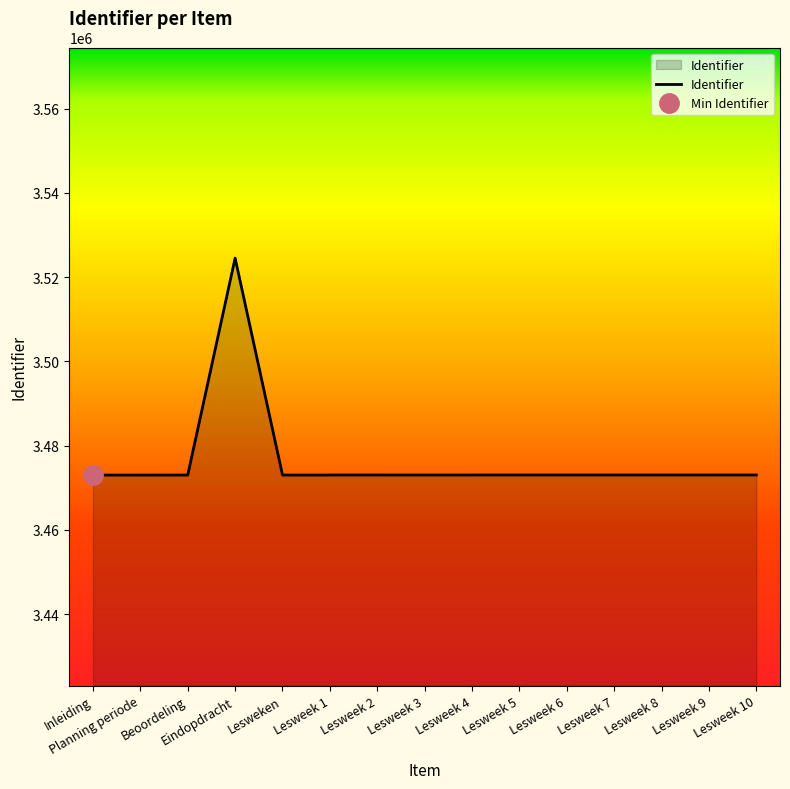

How many lines are shown in the chart?

1